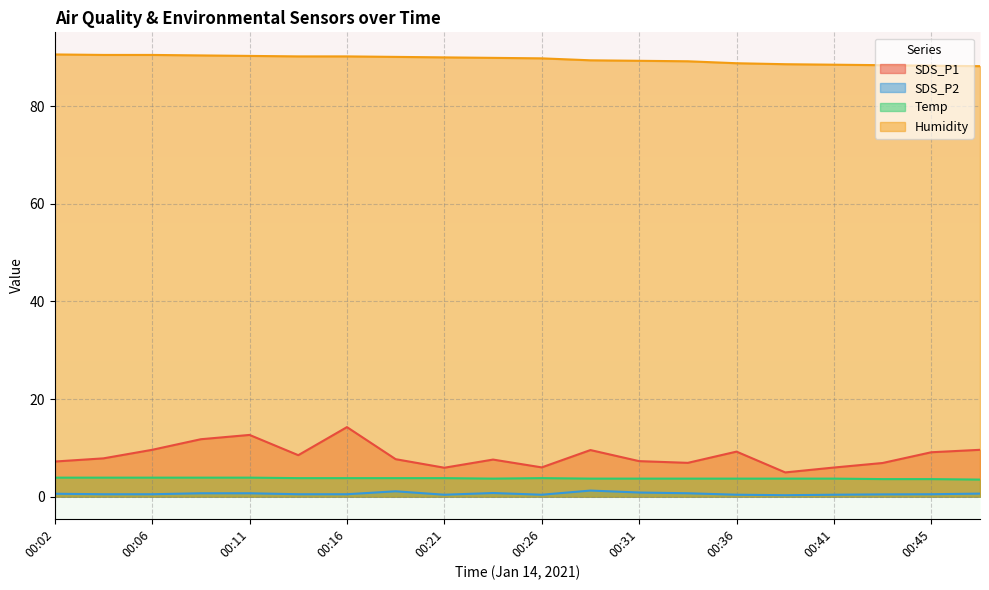

What is the approximate value of Temp at 00:16?

3.8